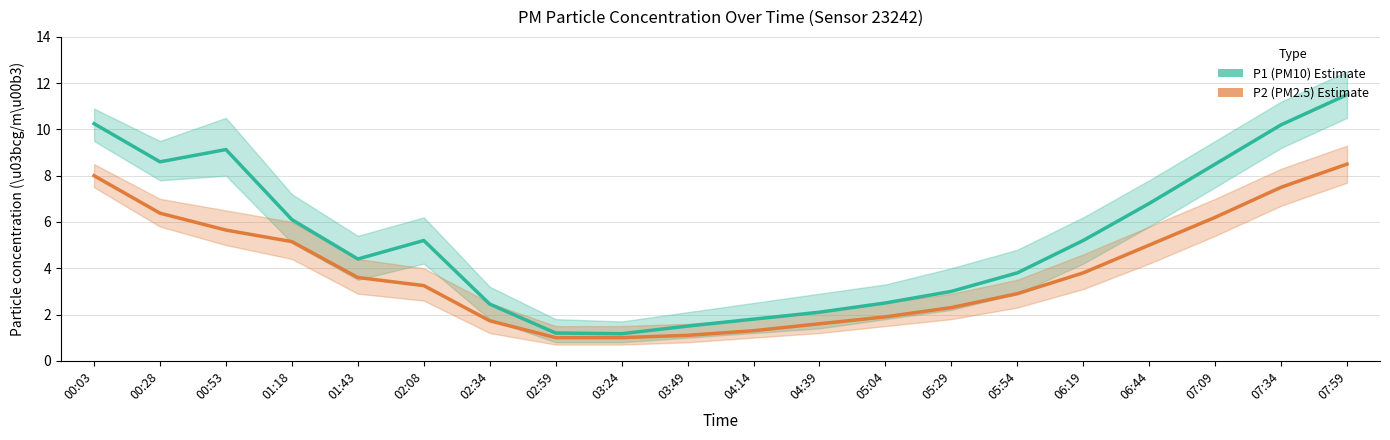

True or false: P1 (PM10) and P2 (PM2.5) cross at least once.

False